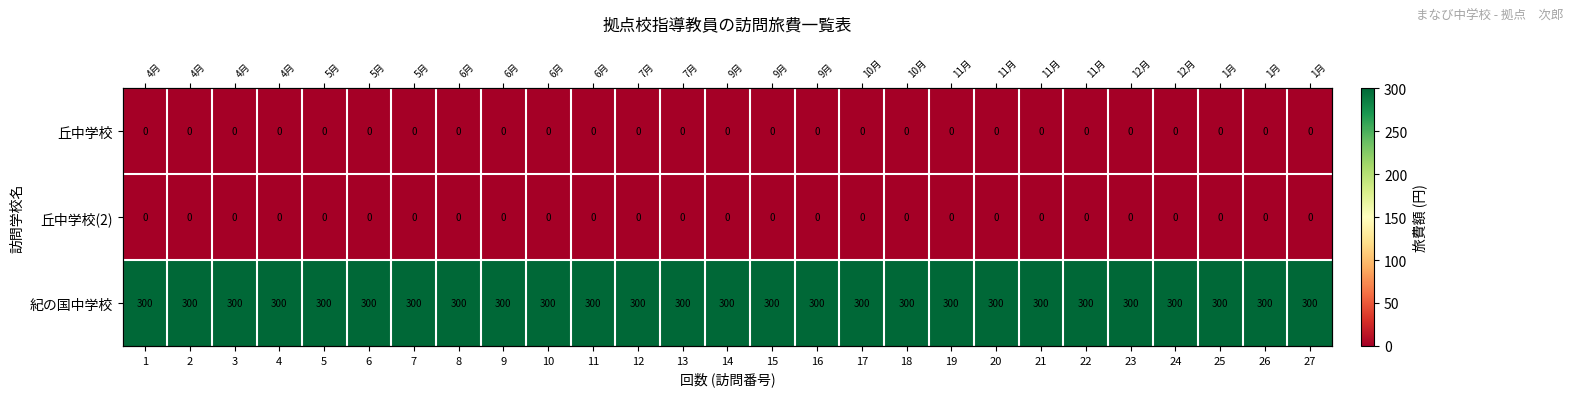

The value of 丘中学校 at 11 is 0. True or false?

True